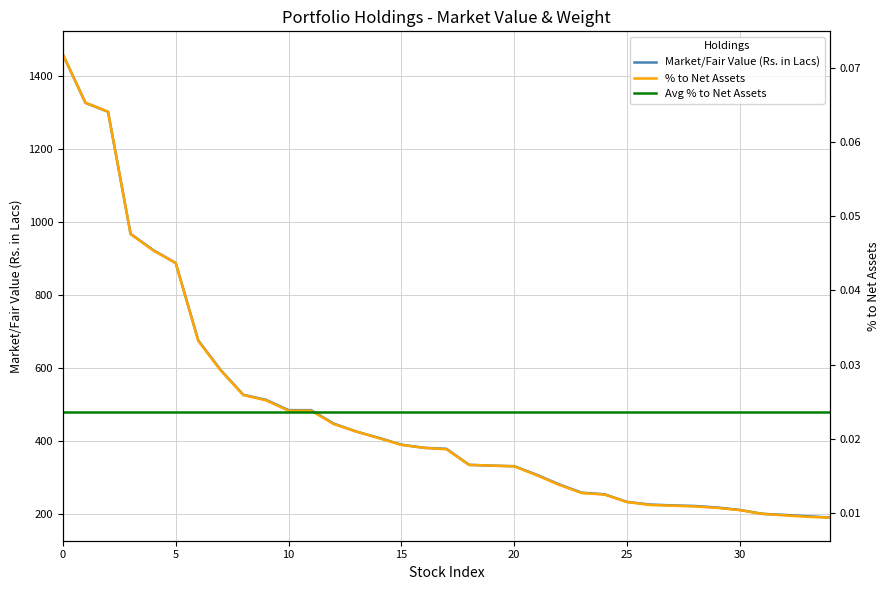

Reading left to right, transcribe all the data shown in this chart.

Market/Fair Value (Rs. in Lacs): 1457.8	1325.4	1300.9	966.6	922.4	887.0	674.8	593.2	526.0	512.3	484.2	484.1	447.3	425.6	408.3	389.6	381.0	378.2	334.4	332.2	330.8	307.1	280.7	258.1	253.8	232.9	225.8	223.4	221.8	217.6	210.9	200.3	197.2	193.8	190.1
% to Net Assets: 0.1	0.1	0.1	0.0	0.0	0.0	0.0	0.0	0.0	0.0	0.0	0.0	0.0	0.0	0.0	0.0	0.0	0.0	0.0	0.0	0.0	0.0	0.0	0.0	0.0	0.0	0.0	0.0	0.0	0.0	0.0	0.0	0.0	0.0	0.0
Avg % to Net Assets: 0.0	0.0	0.0	0.0	0.0	0.0	0.0	0.0	0.0	0.0	0.0	0.0	0.0	0.0	0.0	0.0	0.0	0.0	0.0	0.0	0.0	0.0	0.0	0.0	0.0	0.0	0.0	0.0	0.0	0.0	0.0	0.0	0.0	0.0	0.0